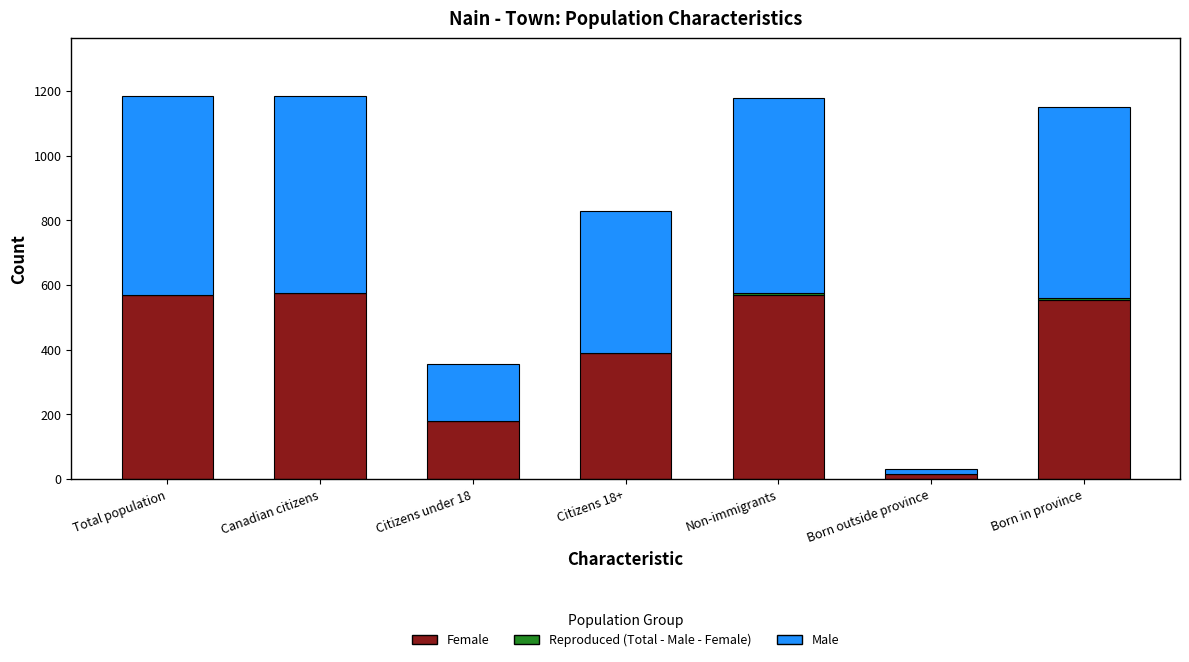

Are the bars horizontal?

No